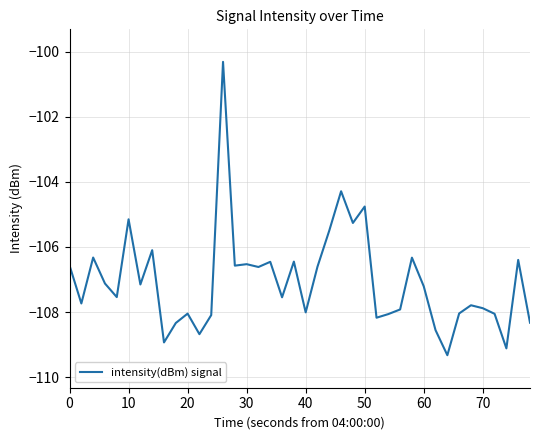

What is the minimum value shown in the chart?

-109.3